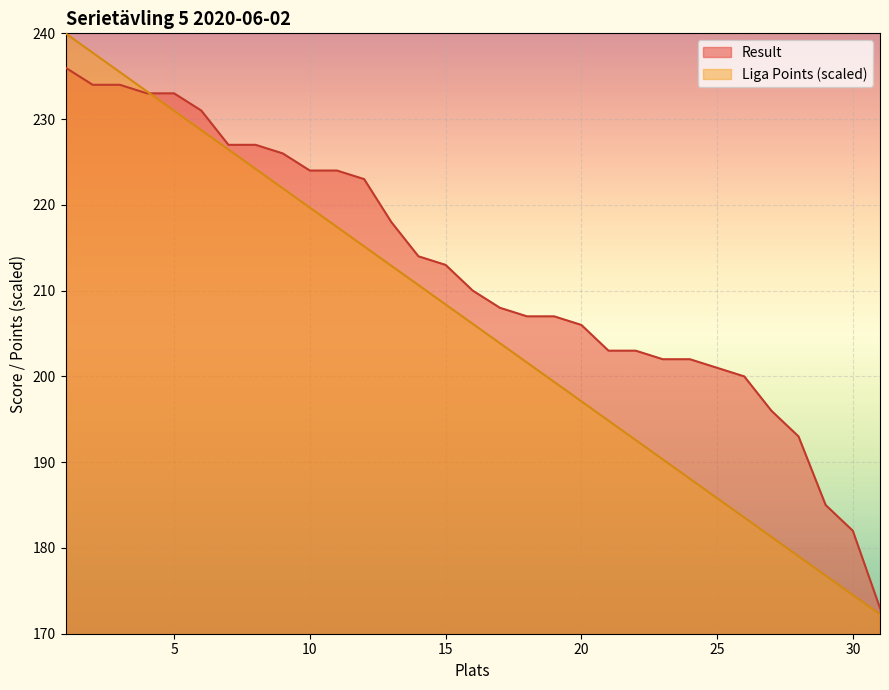

What is the greatest value displayed?

240.0